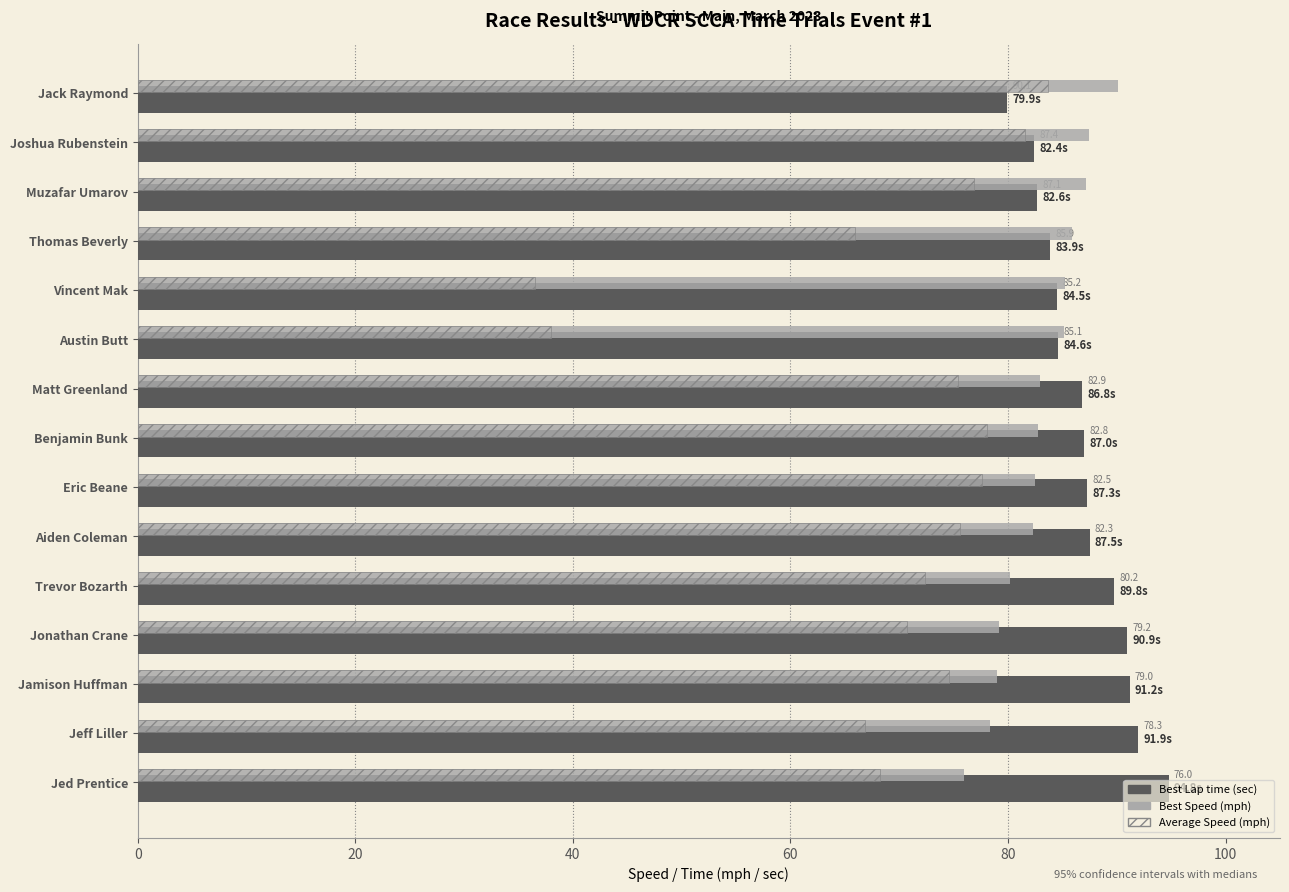

What is the spread (max minus min) of values at Eric Beane?

9.6